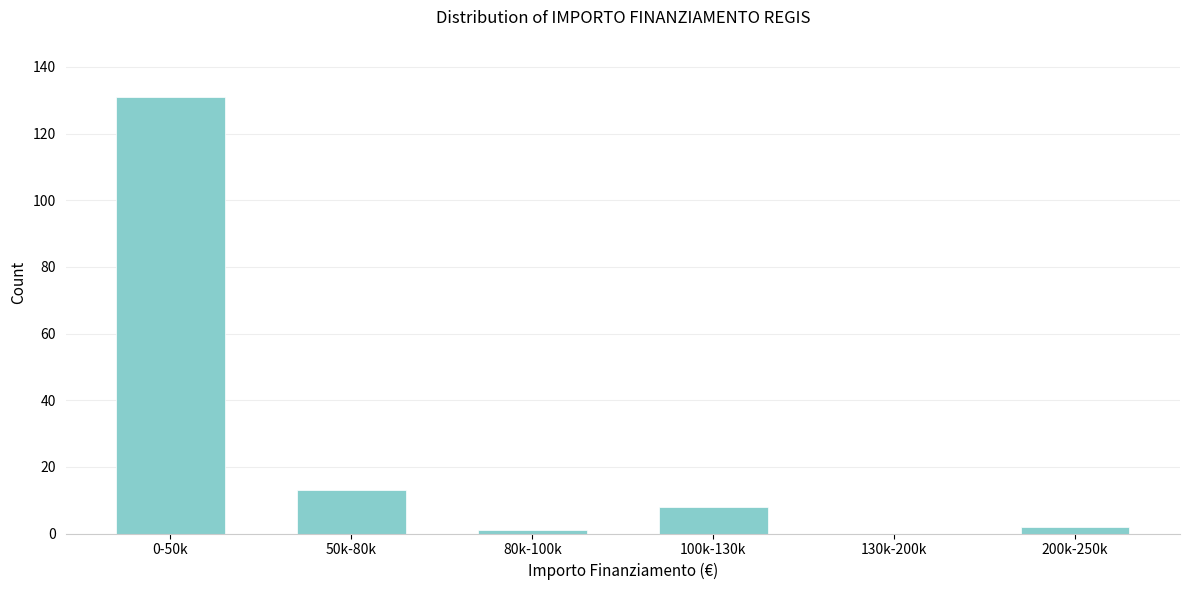

Reading left to right, extract all data points from this chart.

0-50k=131	50k-80k=13	80k-100k=1	100k-130k=8	130k-200k=0	200k-250k=2